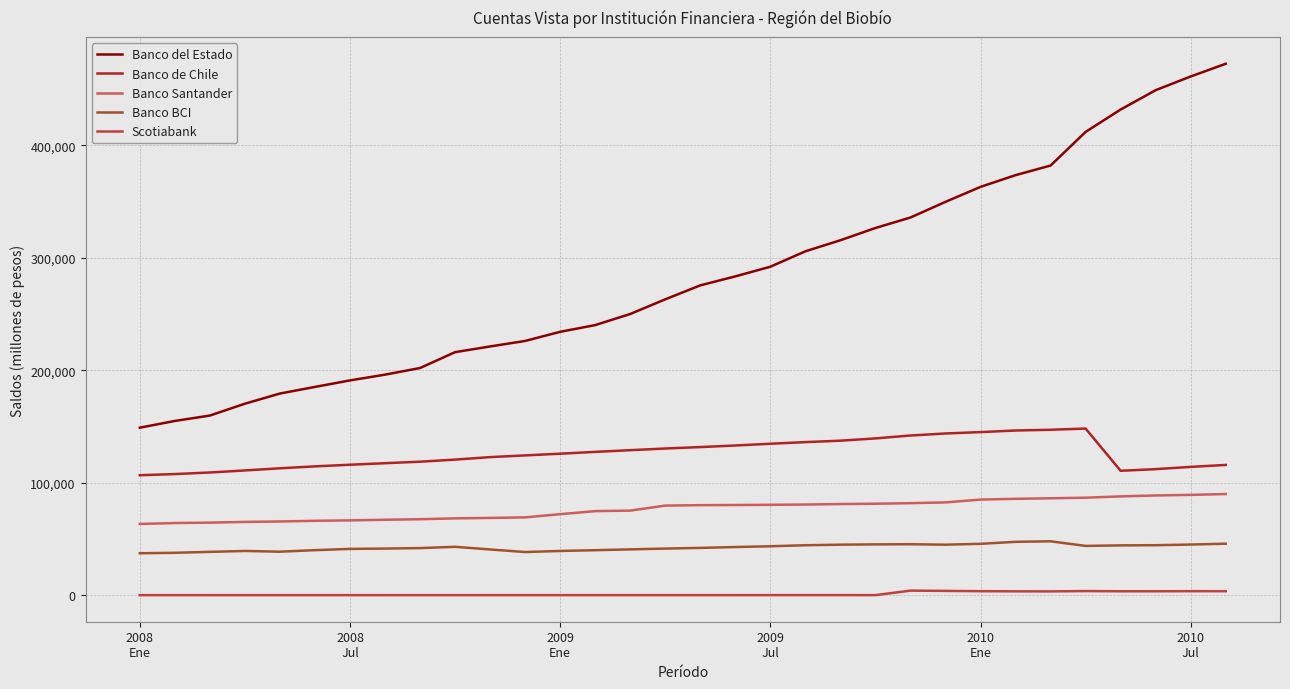

True or false: Banco del Estado and Banco de Chile cross at least once.

False